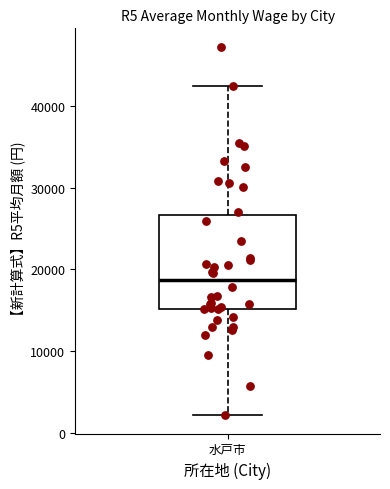

Where does the lower whisker of the box for 水戸市 end on the y-axis? The values are not printed on the chart, so give them approximately, as read against the axis.

2000